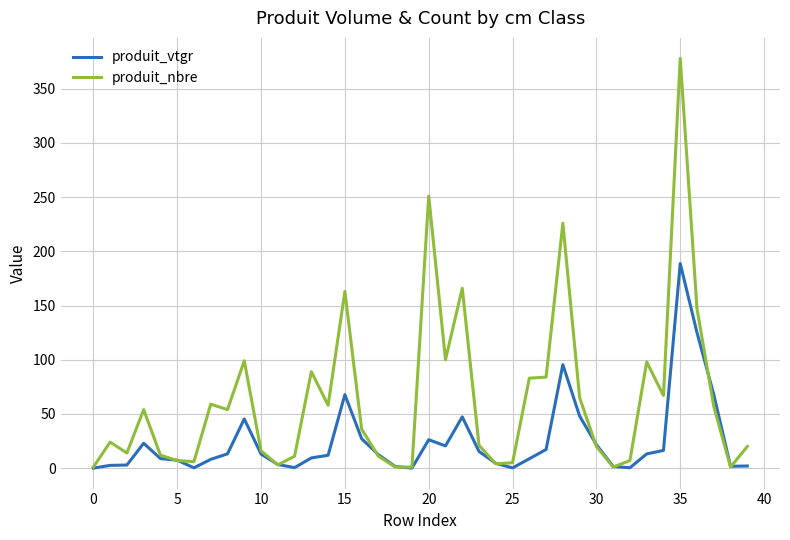

What is the maximum value shown in the chart?

378.0